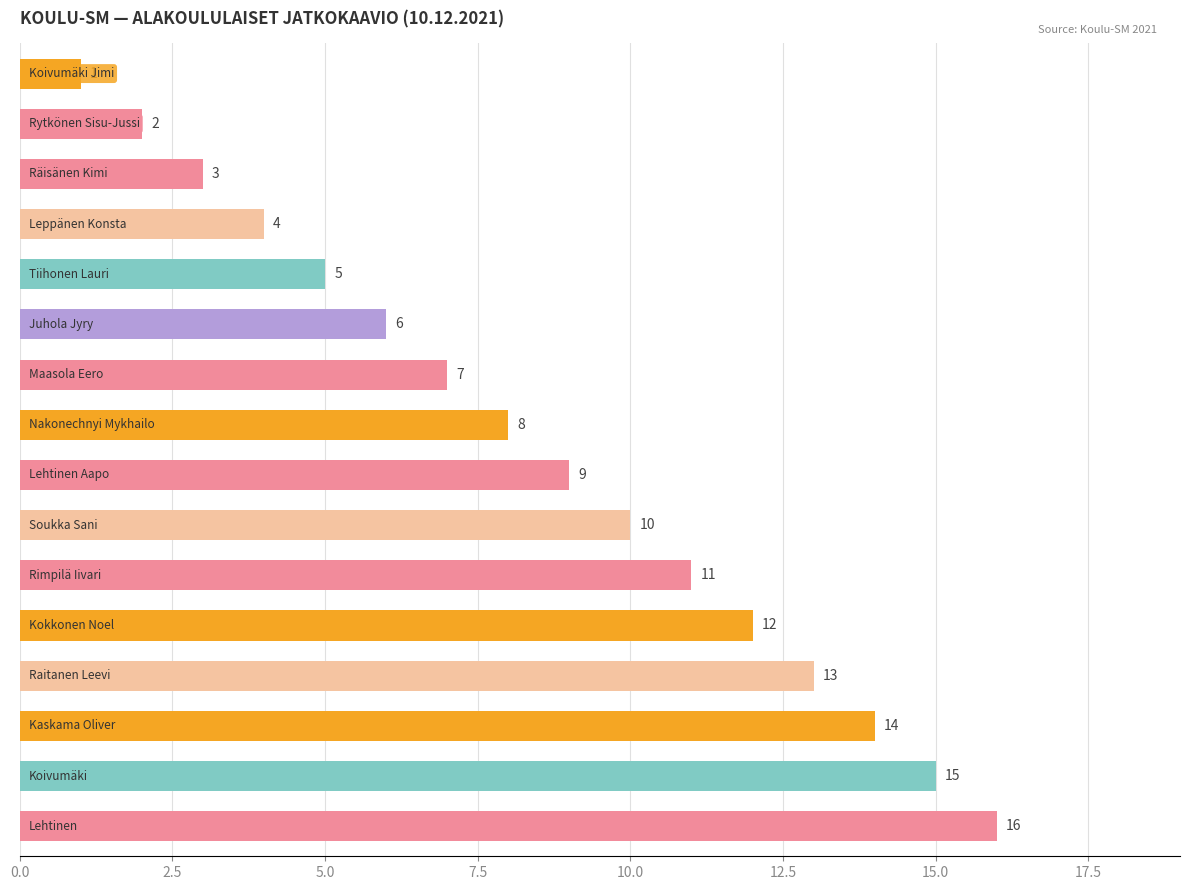

What is the value of the 1st bar from the top?

1